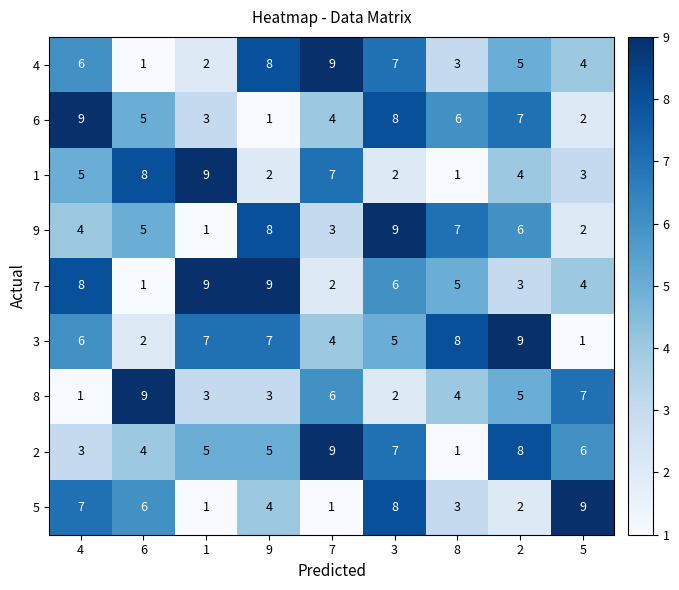

What is the spread (max minus min) of values at 4?

8